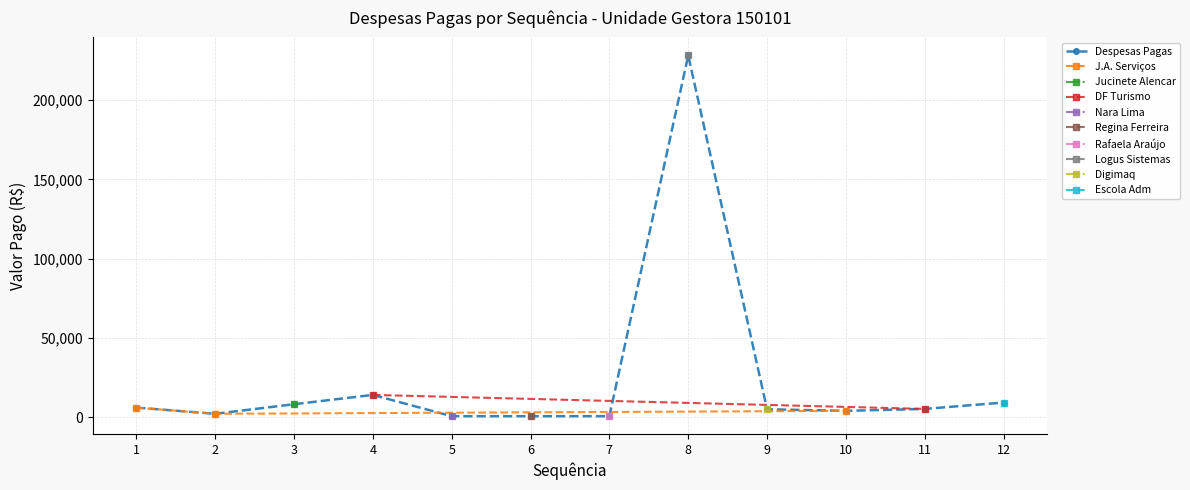

Is this an area chart (filled region under the line)?

No